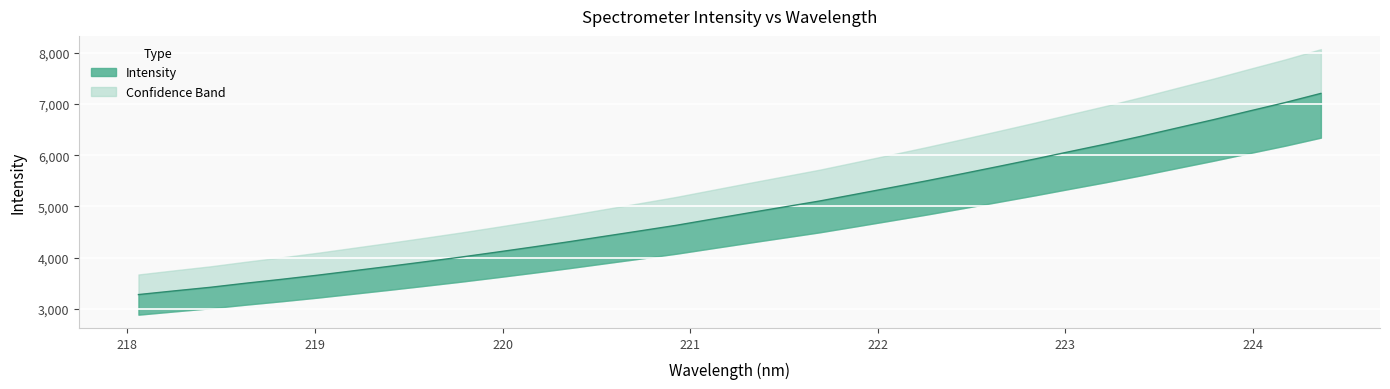

What position from the left is 218.442?

3